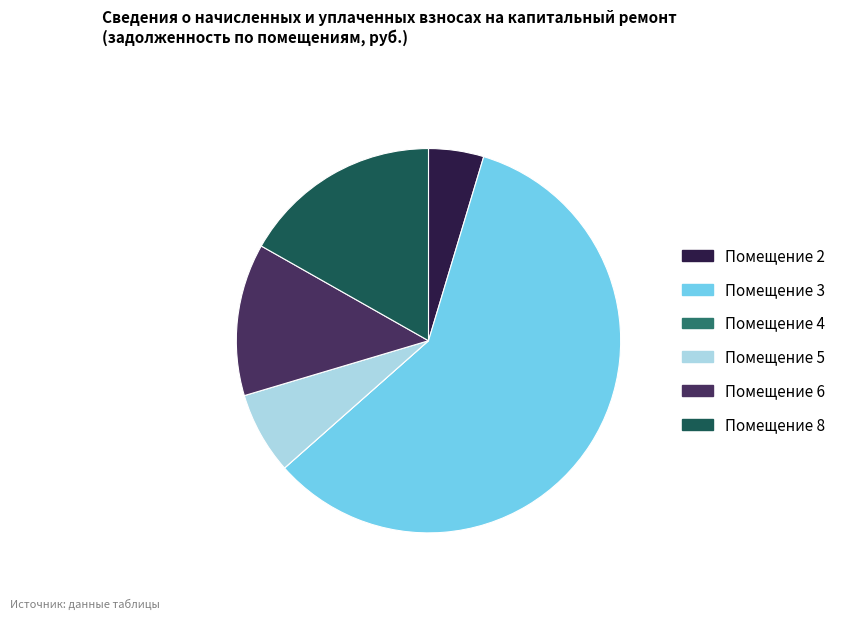

Does Помещение 3 represent more than half of the total?

Yes